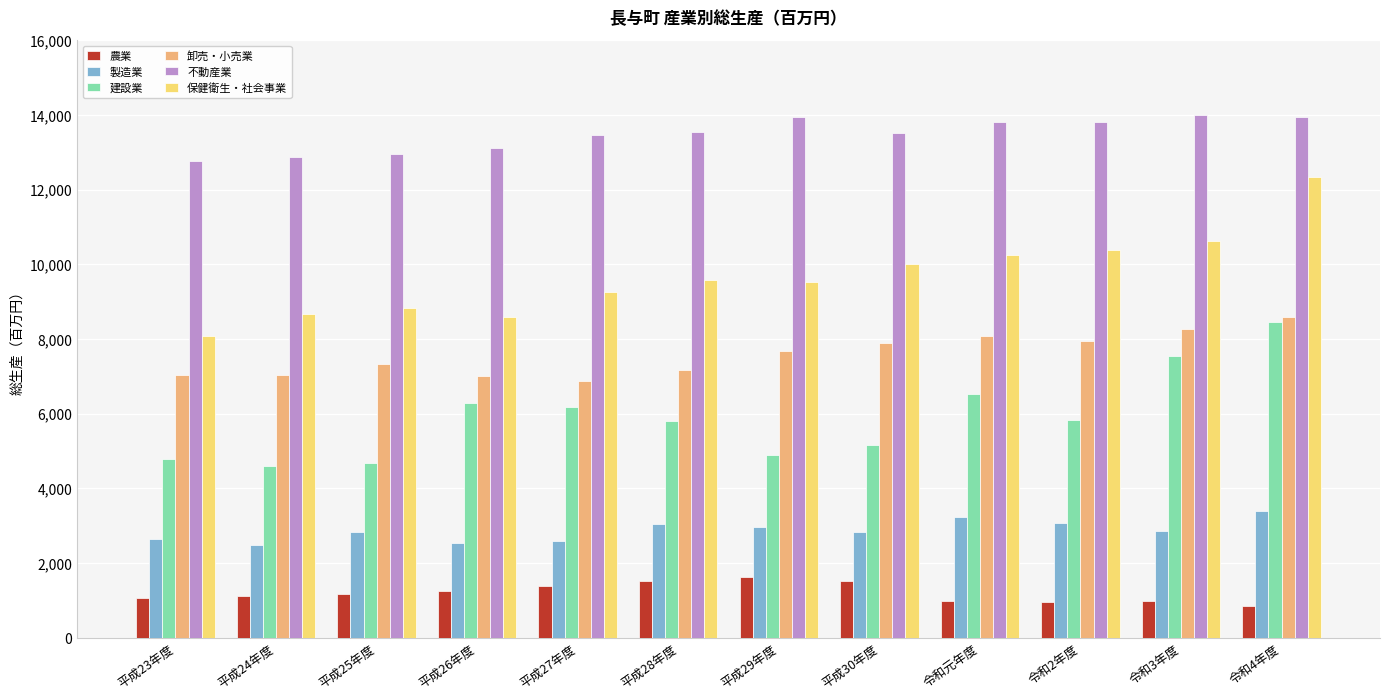

How many values in the 卸売・小売業 series are below 7683?

6